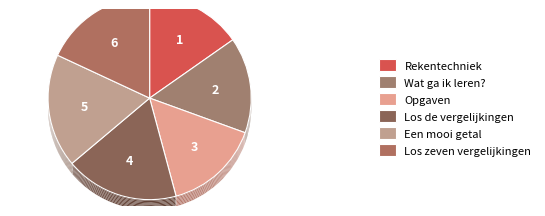

What is the largest slice in the pie chart?

Los zeven vergelijkingen